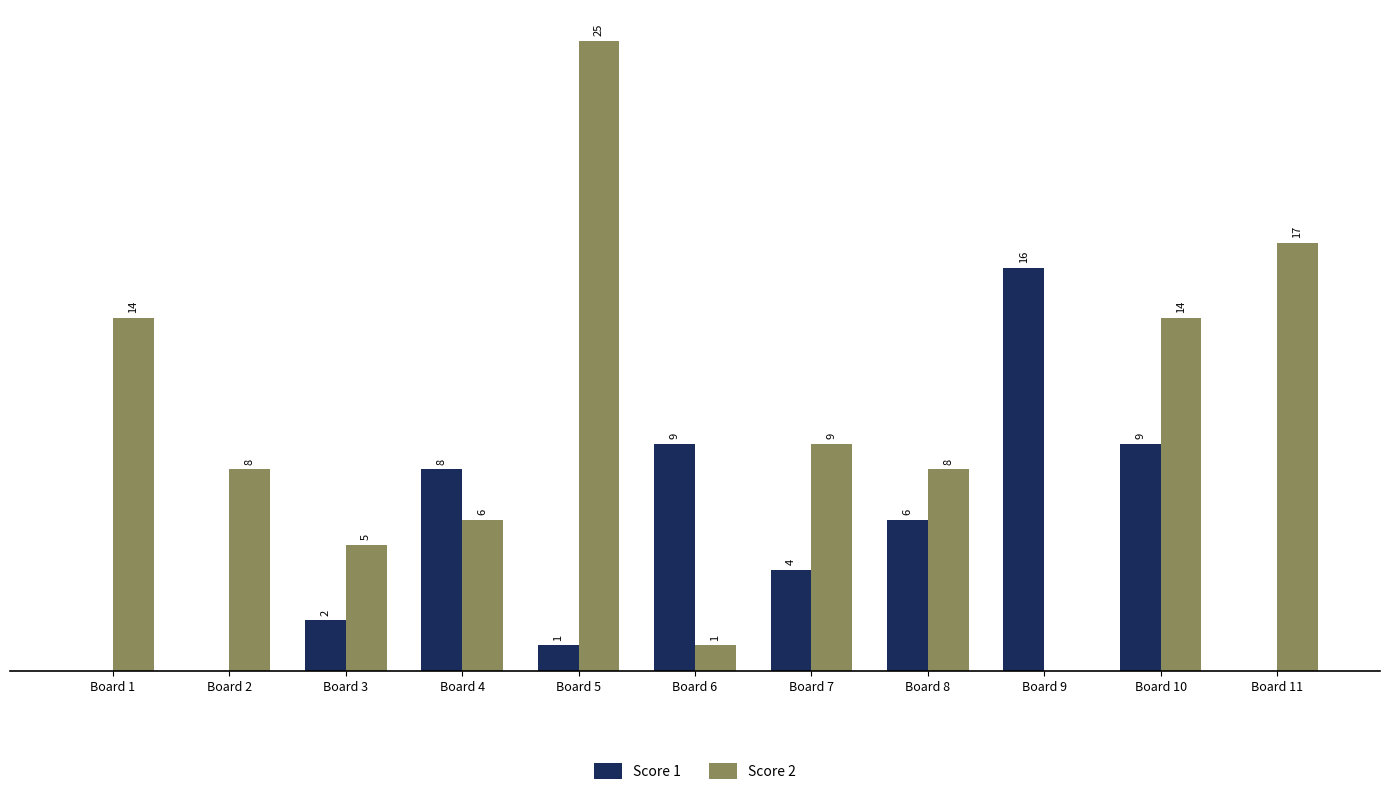

Which series has the largest total across all categories?

Score 2